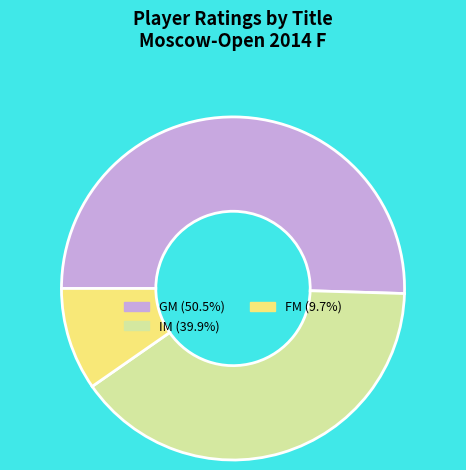

Which has a higher value, GM or FM?

GM